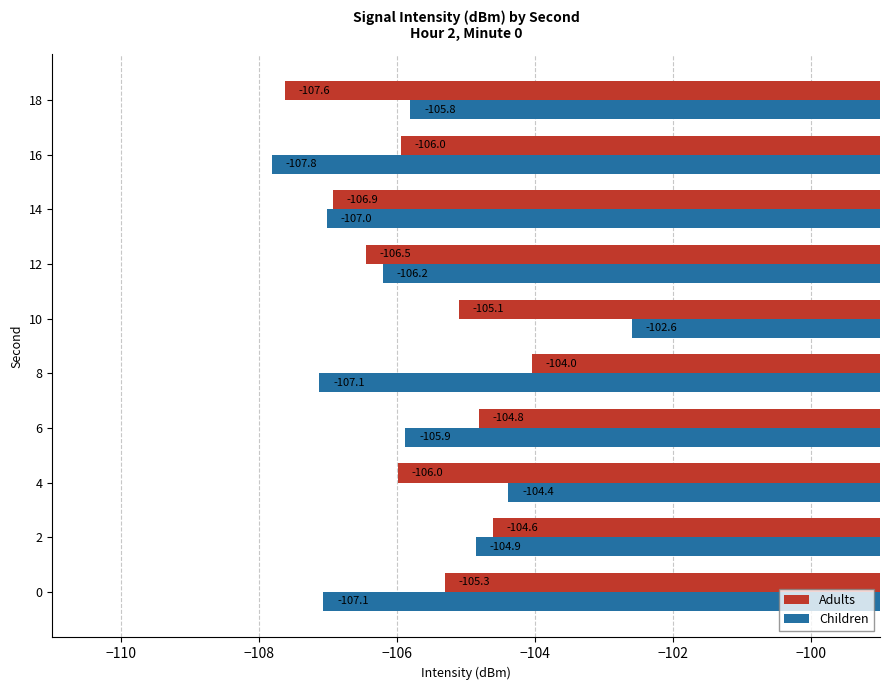

What is the greatest value displayed?

-102.6